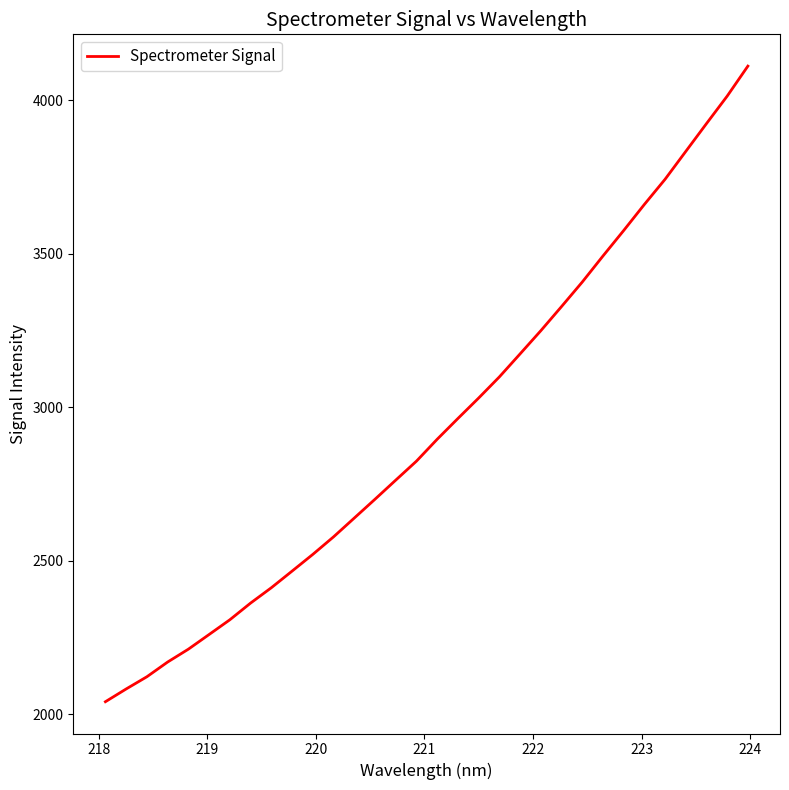

What is the difference between the maximum and minimum values?

2070.0